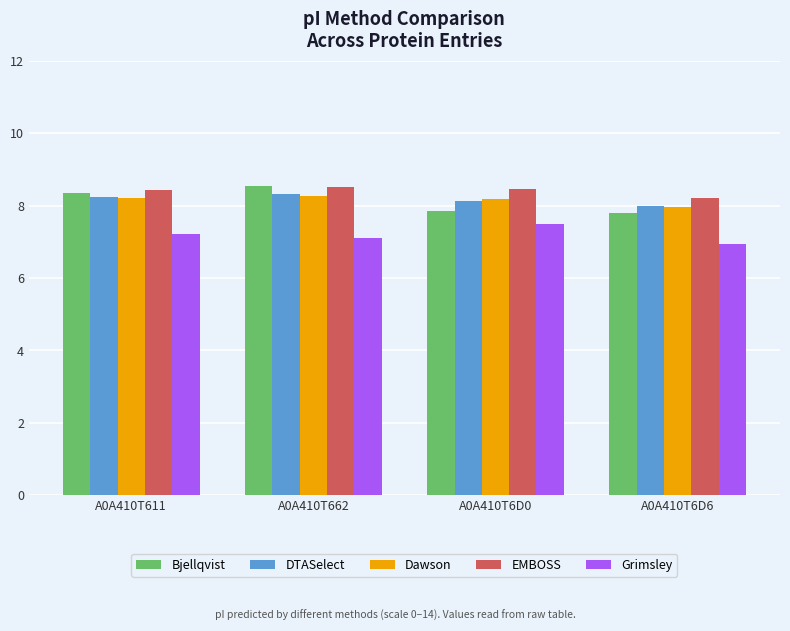

What is the smallest value displayed?

6.9